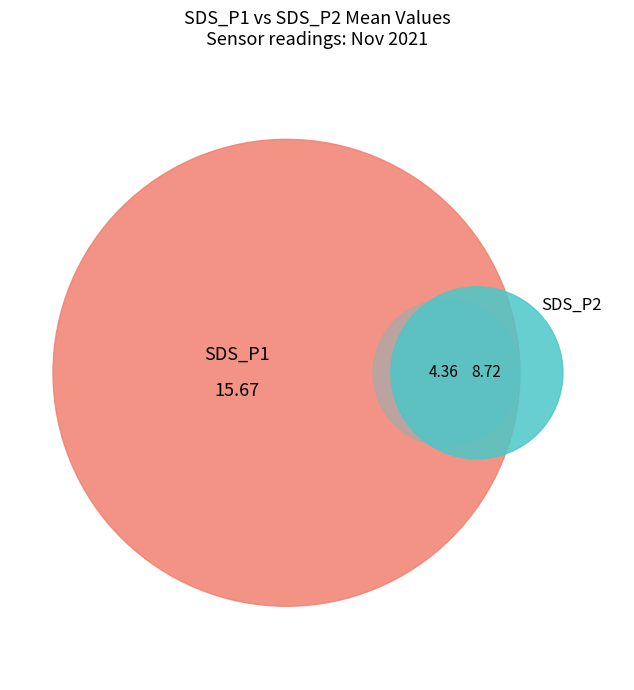

Rank the categories by value from lowest to highest.

SDS_P2, SDS_P1